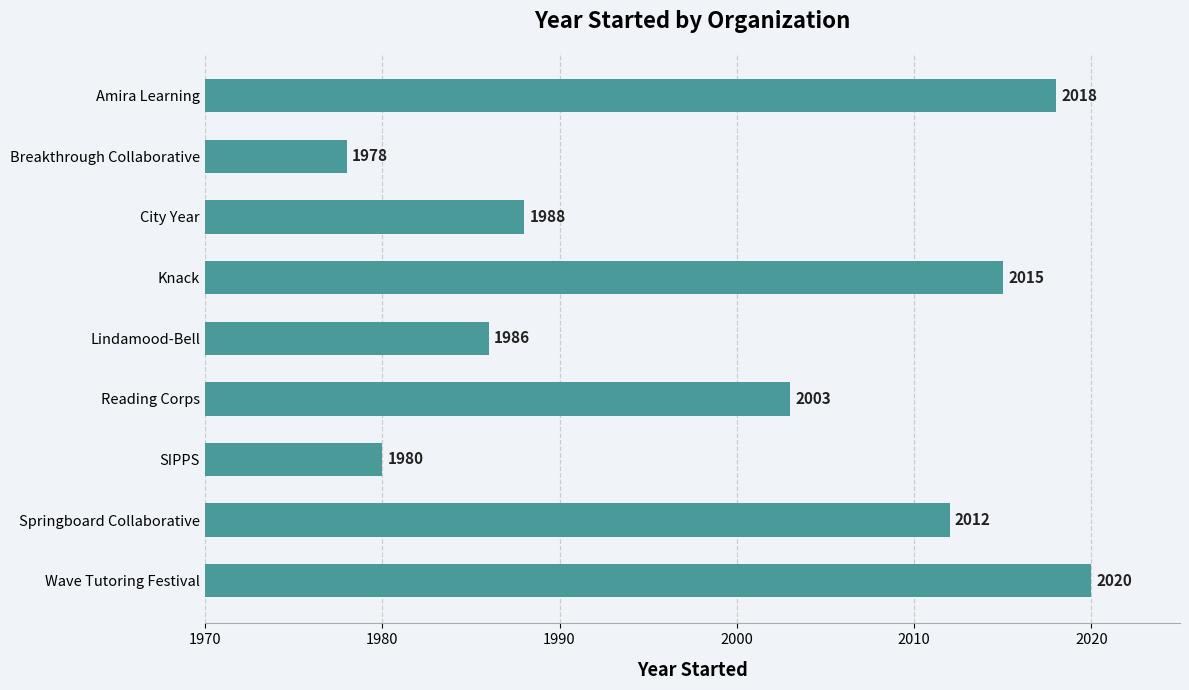

The chart shows a value of 1144 at Amira Learning. True or false?

False